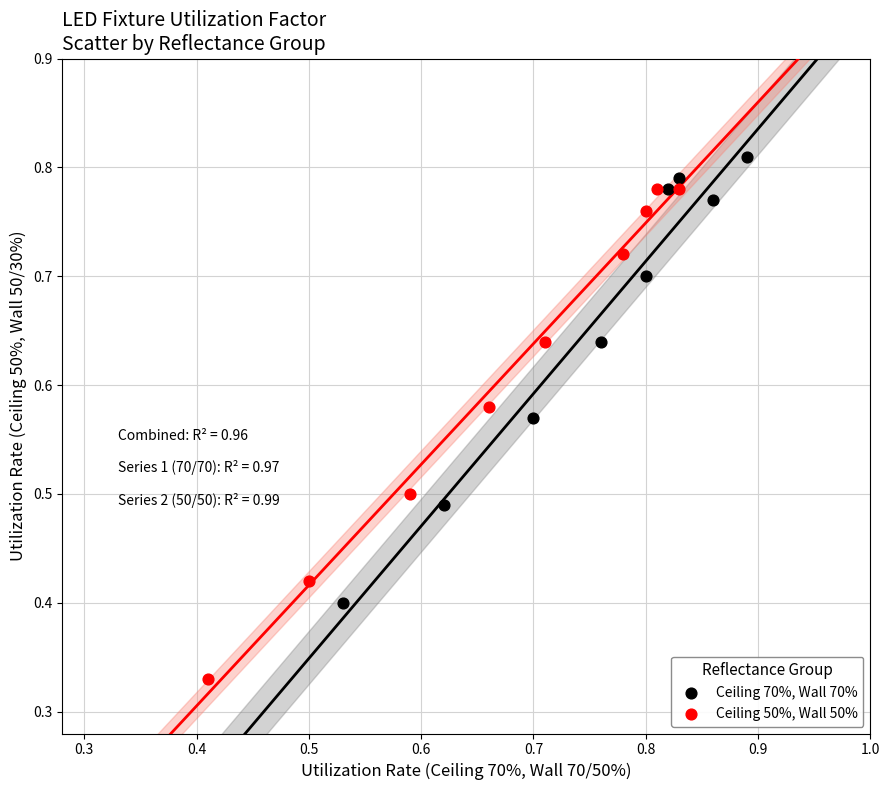

Which series has the widest spread of Y values?

Ceiling 50%, Wall 50%